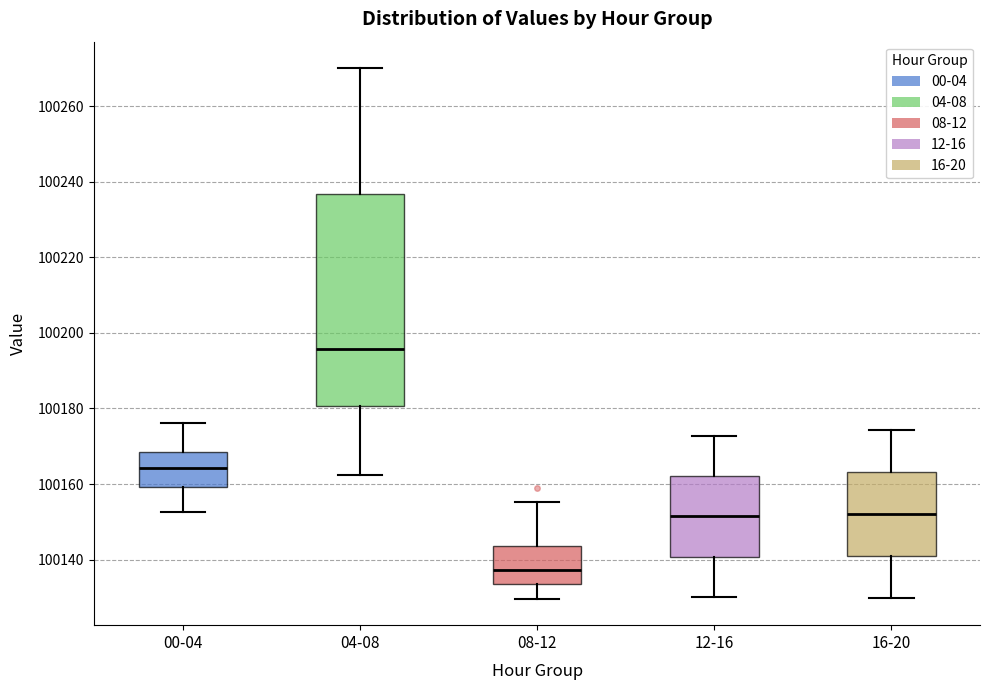

Comparing the boxes themselves (not the whiskers), which one is the tallest?

04-08